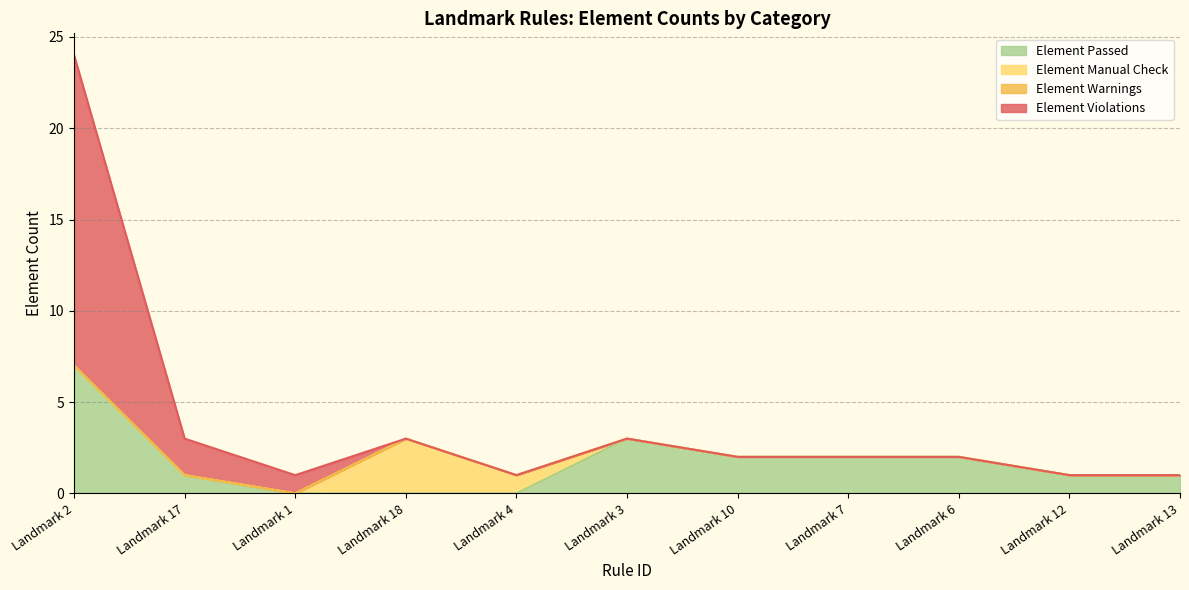

What is the spread (max minus min) of values at Landmark 1?

1